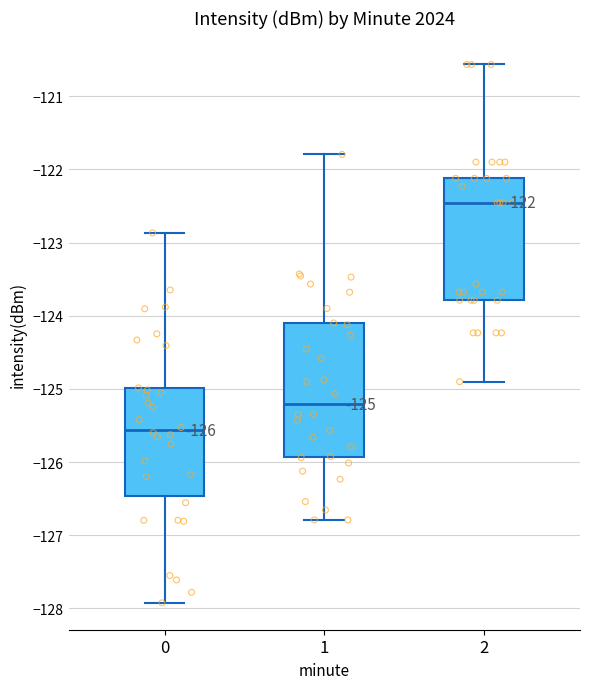

Which box has the highest median line?

2